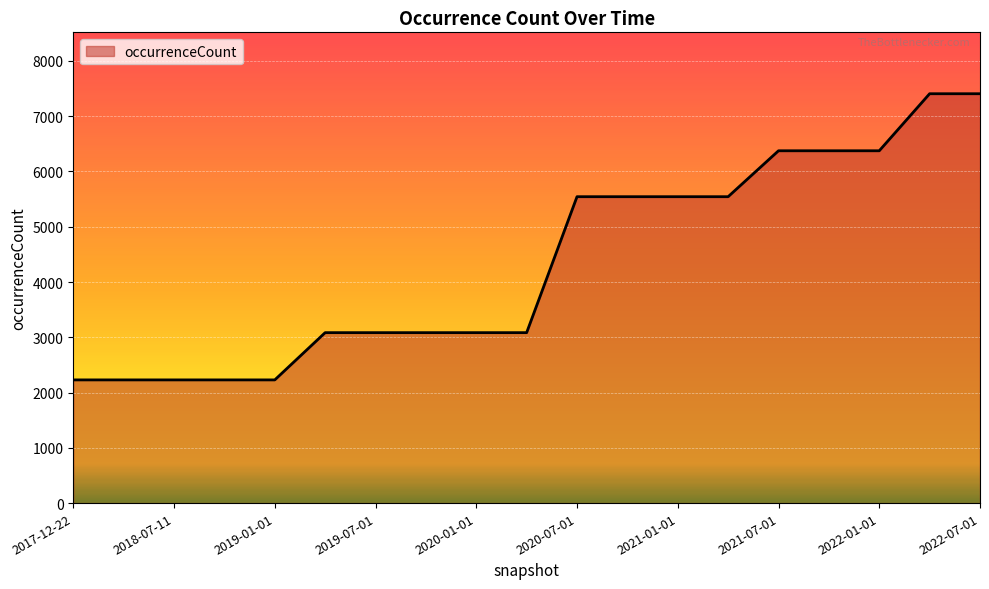

What is the difference between the maximum and minimum values?

5178